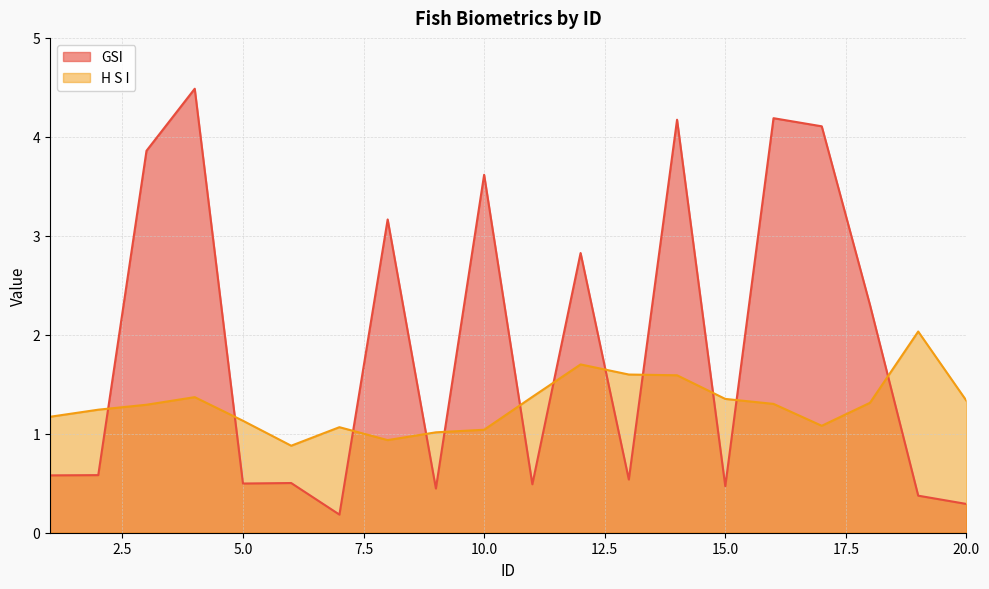

At 16, list the series in order from smallest to largest.

H S I, GSI